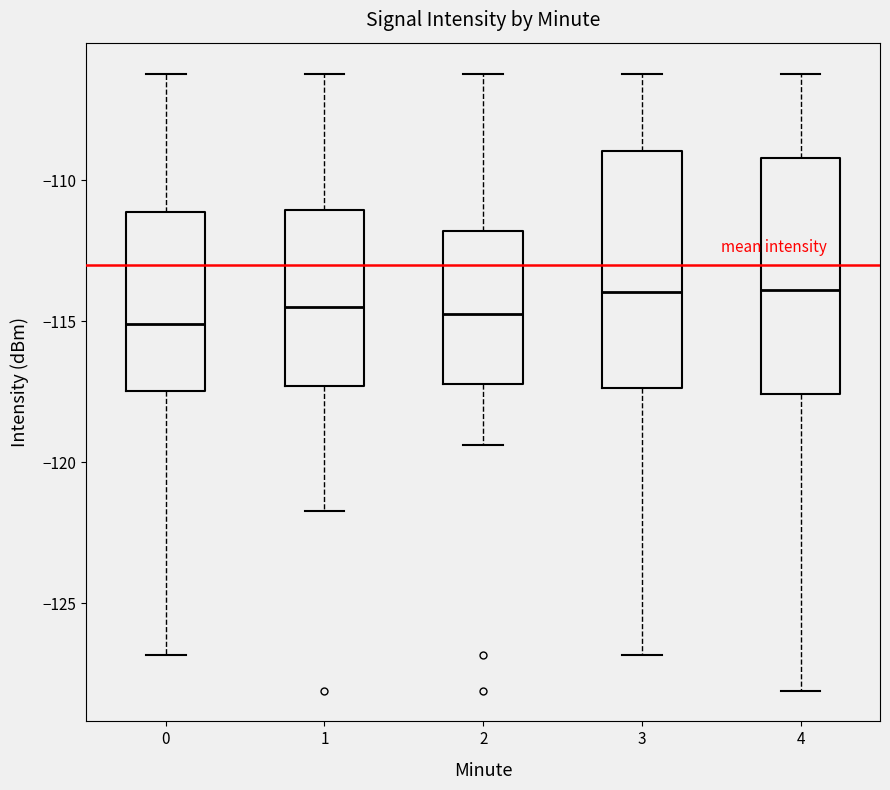

Where does the median line of the box at x = 0 sit on the y-axis? The values are not printed on the chart, so give them approximately, as read against the axis.

-115.0